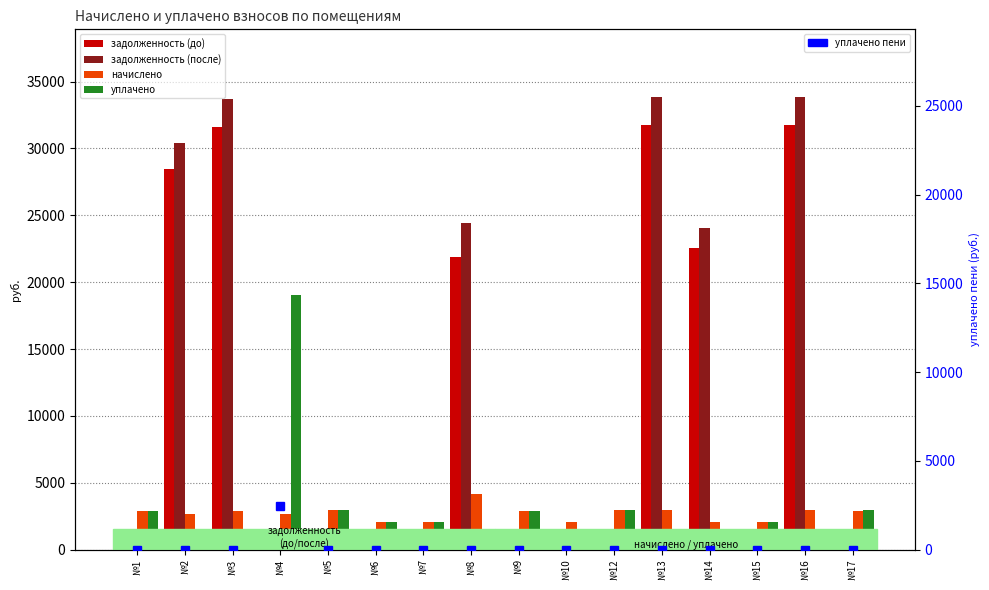

At how many categories does at least one series exceed 19057?

7